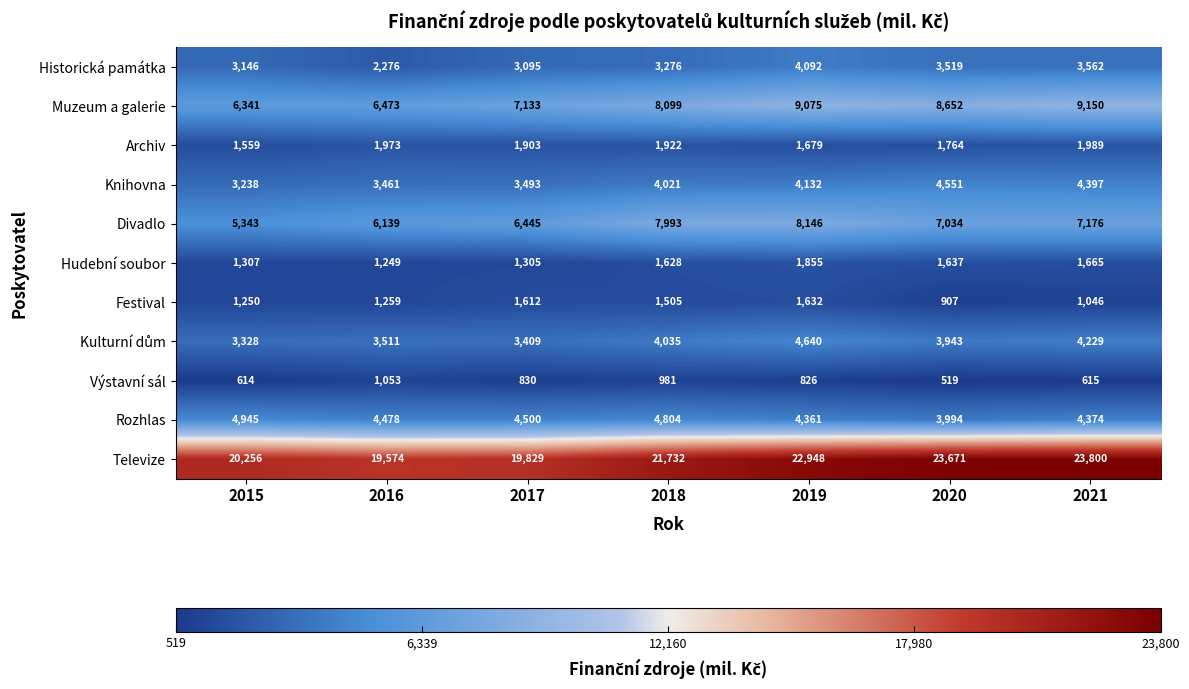

True or false: Muzeum a galerie has a value of 1760 at 2015.

False